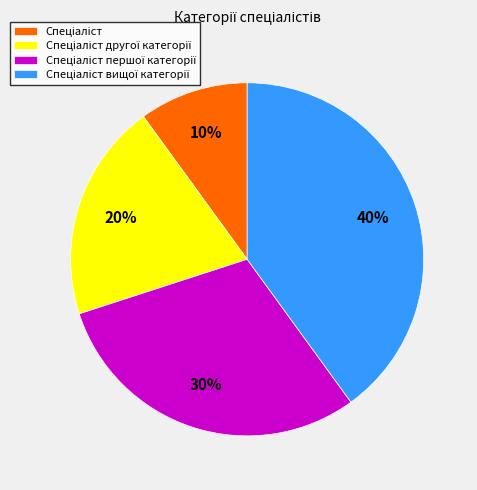

Does any single category account for the majority?

No